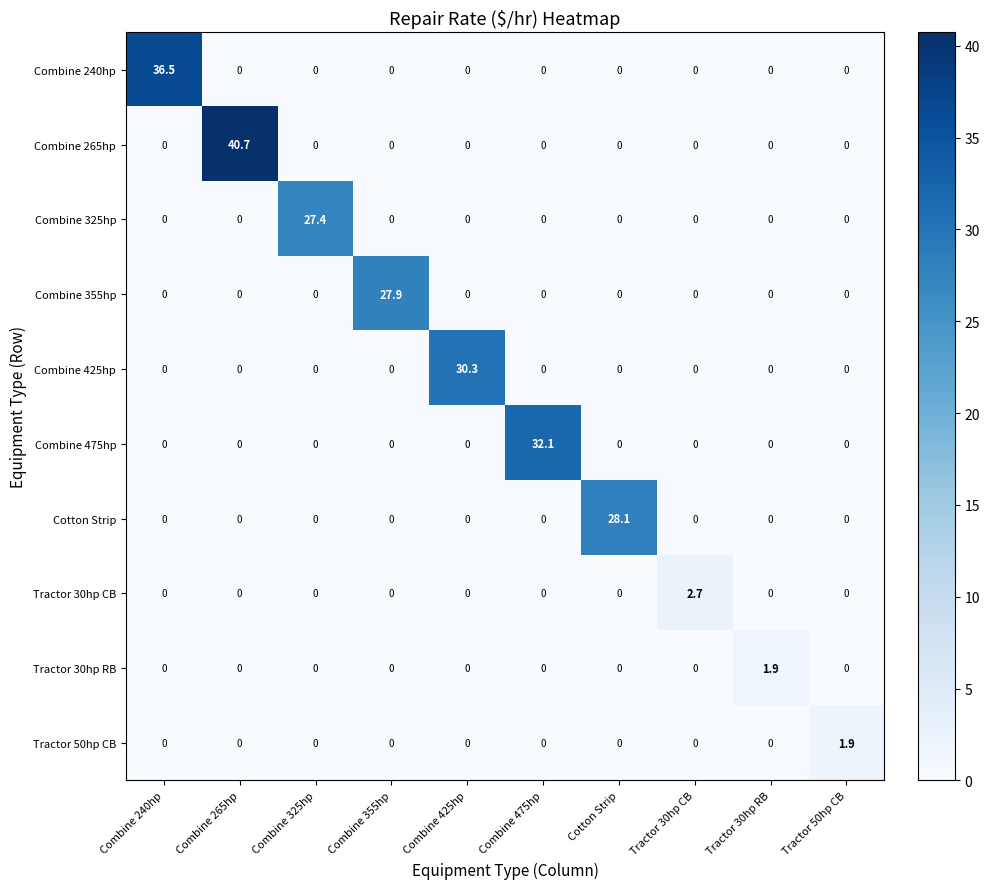

True or false: Combine 475hp has a value of -11.5 at Combine 240hp.

False